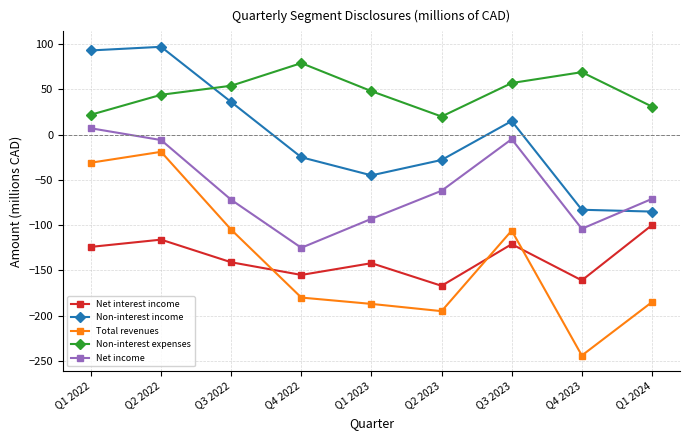

The value of Total revenues at Q1 2024 is -185. True or false?

True